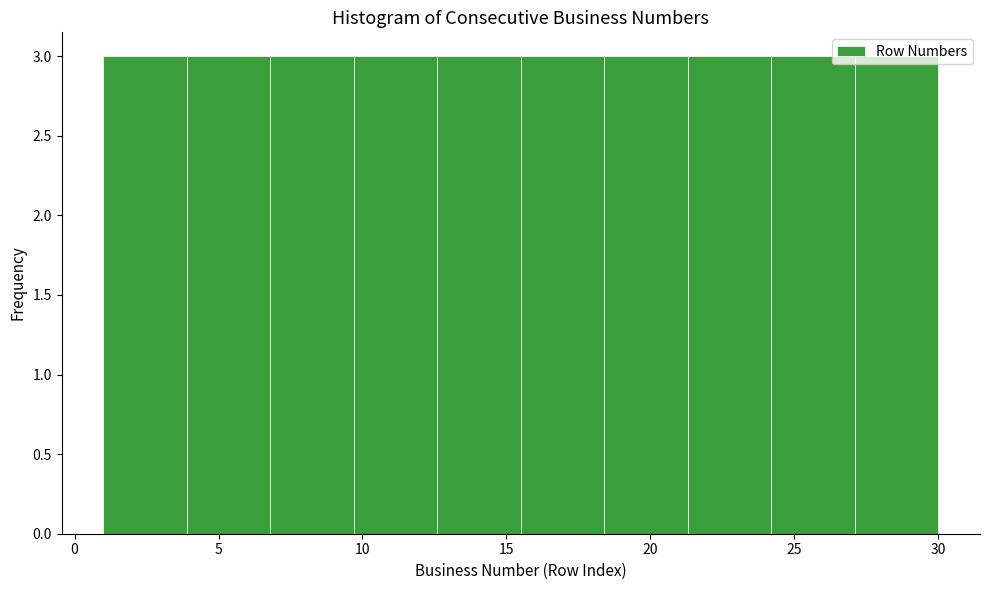

Reading left to right, transcribe this chart: for each bar, give the range it covers on the x-axis and its height. Neither the bar edges nor the heights are printed on the chart, so give them approximately, as read against the axes.

1.0 to 3.9: 3
3.9 to 6.8: 3
6.8 to 9.7: 3
9.7 to 12.6: 3
12.6 to 15.5: 3
15.5 to 18.4: 3
18.4 to 21.3: 3
21.3 to 24.2: 3
24.2 to 27.1: 3
27.1 to 30.0: 3